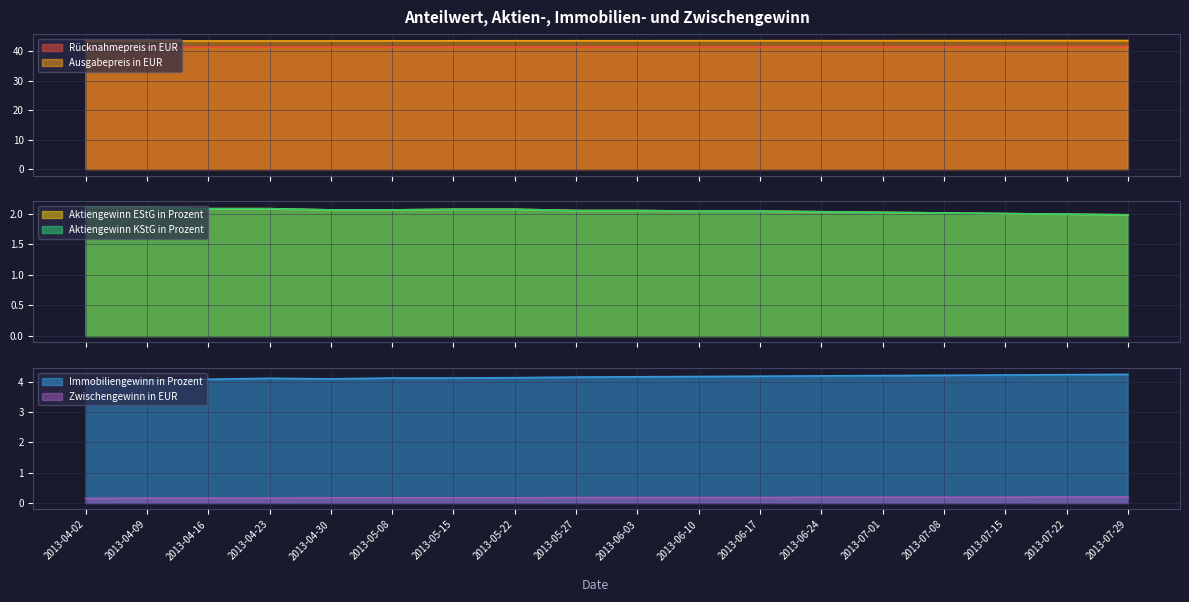

Rank the series by their maximum value, from lowest to highest.

Zwischengewinn in EUR, Aktiengewinn EStG in Prozent, Aktiengewinn KStG in Prozent, Immobiliengewinn in Prozent, Rücknahmepreis in EUR, Ausgabepreis in EUR